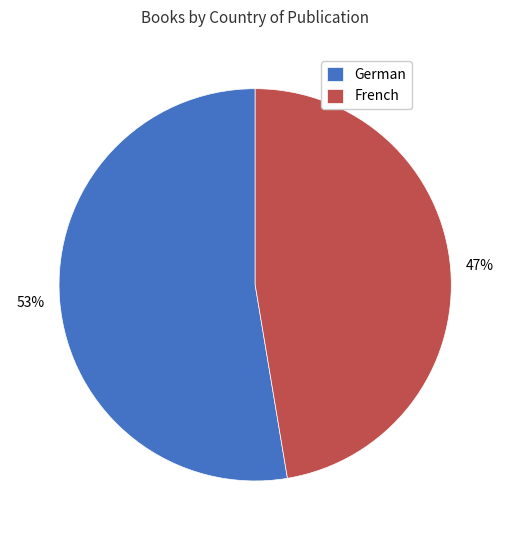

To the nearest percent, what portion does French represent?

47%